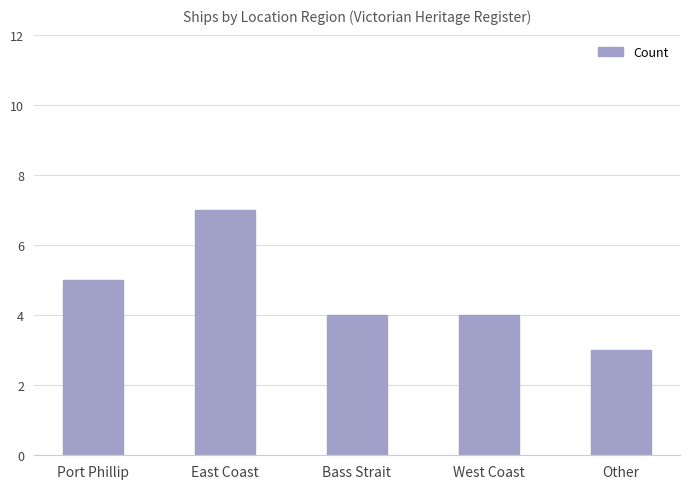

At which label does the data first exceed 4?

Port Phillip